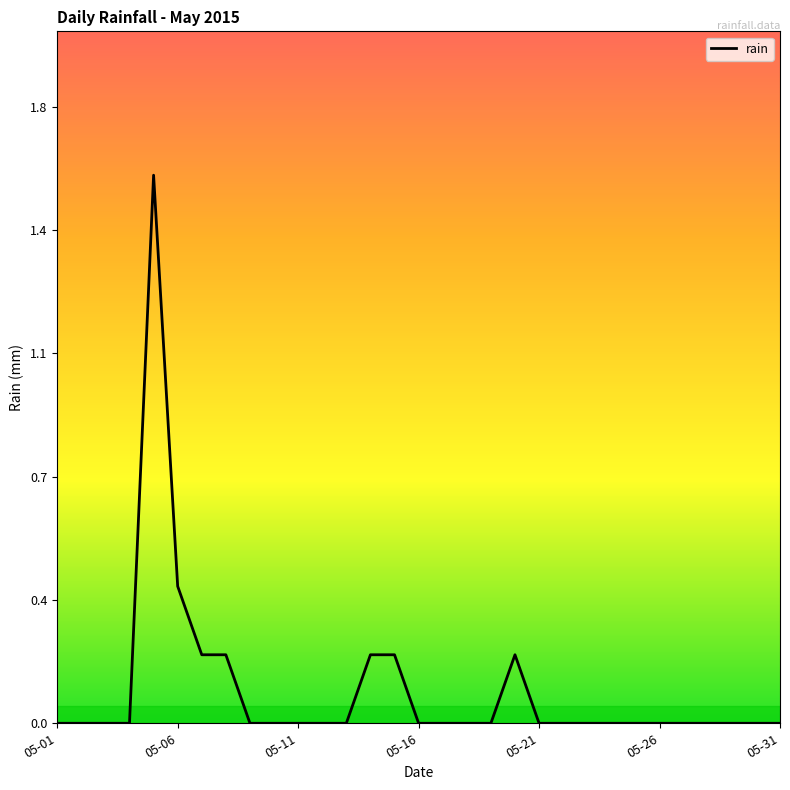

Is this an area chart (filled region under the line)?

No